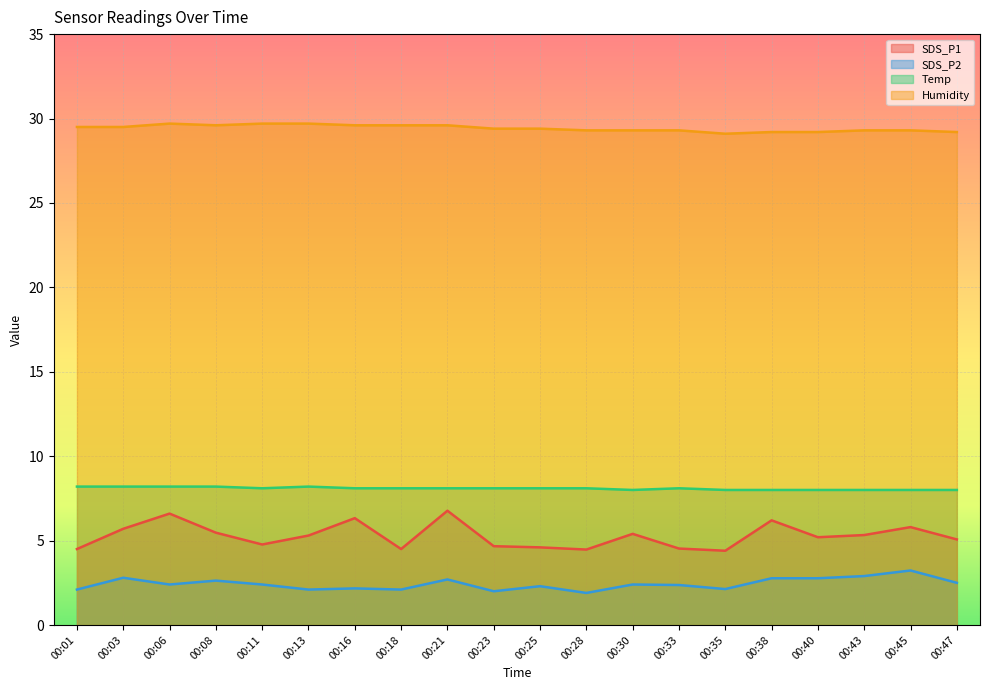

How many lines are shown in the chart?

4